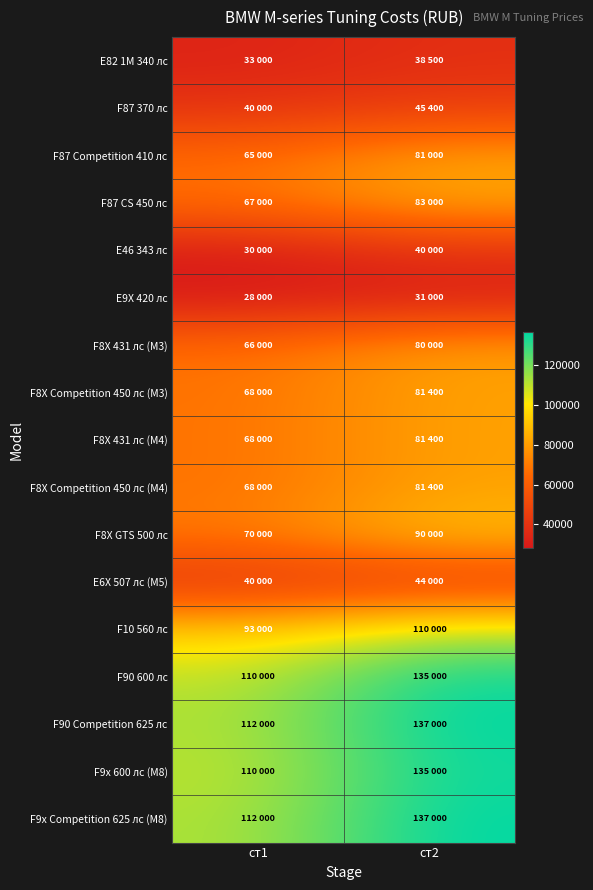

Reading right to left, transcribe all the data shown in this chart.

E82 1M 340 лс: ст2=38500	ст1=33000
F87 370 лс: ст2=45400	ст1=40000
F87 Competition 410 лс: ст2=81000	ст1=65000
F87 CS 450 лс: ст2=83000	ст1=67000
E46 343 лс: ст2=40000	ст1=30000
E9X 420 лс: ст2=31000	ст1=28000
F8X 431 лс (M3): ст2=80000	ст1=66000
F8X Competition 450 лс (M3): ст2=81400	ст1=68000
F8X 431 лс (M4): ст2=81400	ст1=68000
F8X Competition 450 лс (M4): ст2=81400	ст1=68000
F8X GTS 500 лс: ст2=90000	ст1=70000
Е6Х 507 лс (M5): ст2=44000	ст1=40000
F10 560 лс: ст2=110000	ст1=93000
F90 600 лс: ст2=135000	ст1=110000
F90 Competition 625 лс: ст2=137000	ст1=112000
F9x 600 лс (M8): ст2=135000	ст1=110000
F9x Competition 625 лс (M8): ст2=137000	ст1=112000